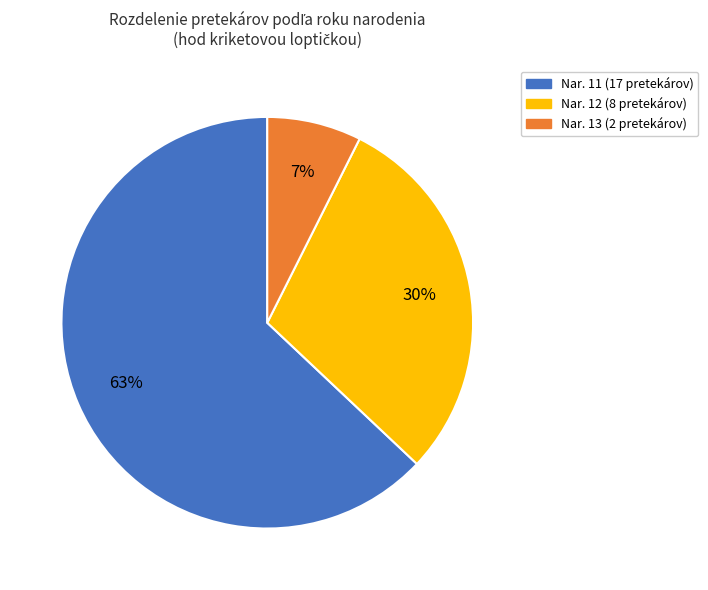

Is there any slice that represents more than half of the pie?

Yes